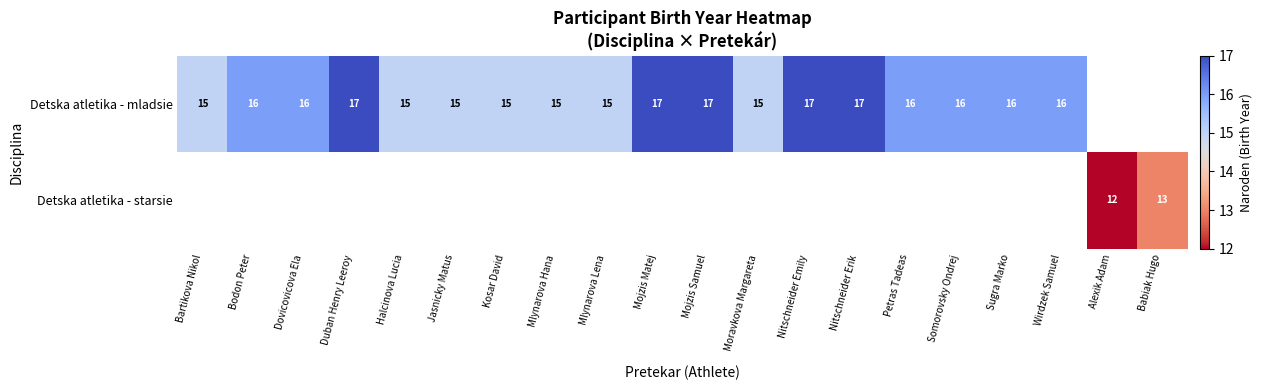

True or false: Detska atletika - mladsie has a value of 26 at Mojzis Matej.

False